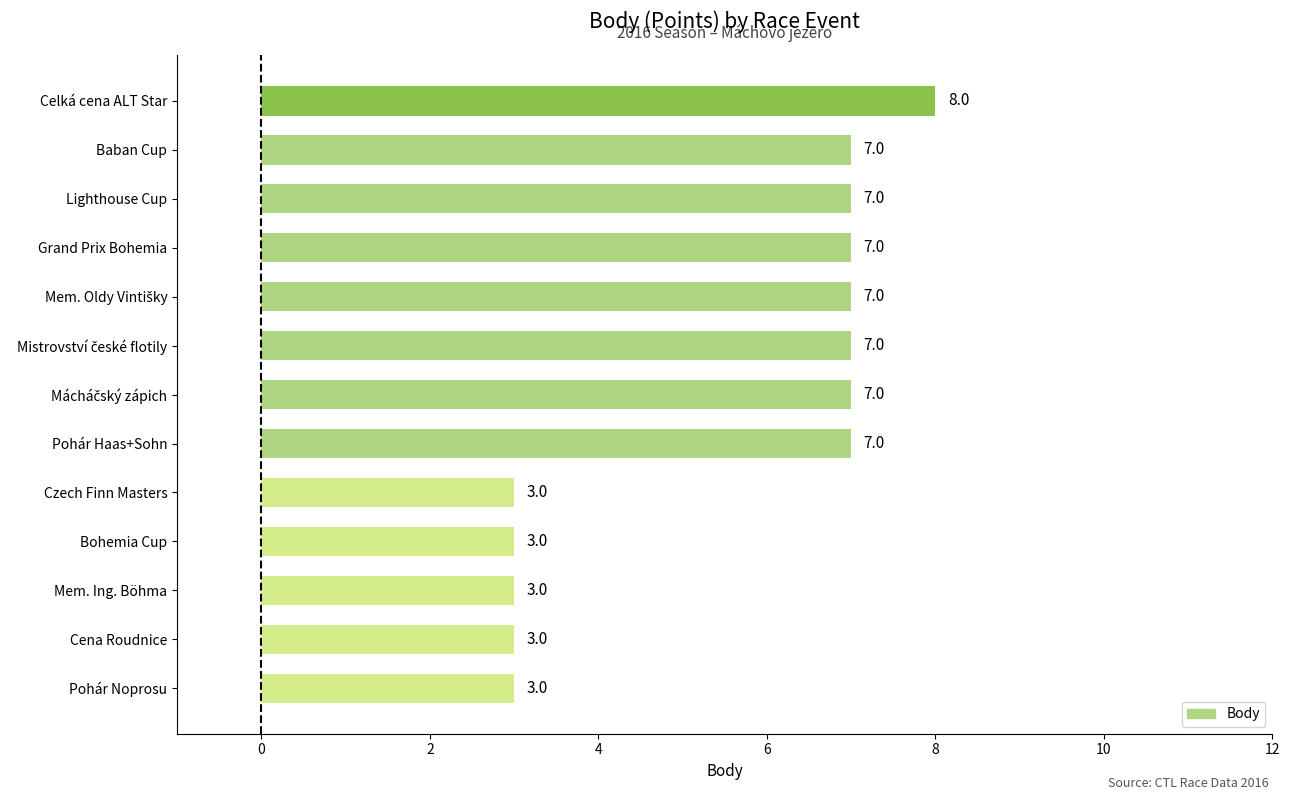

What is the maximum value shown in the chart?

8